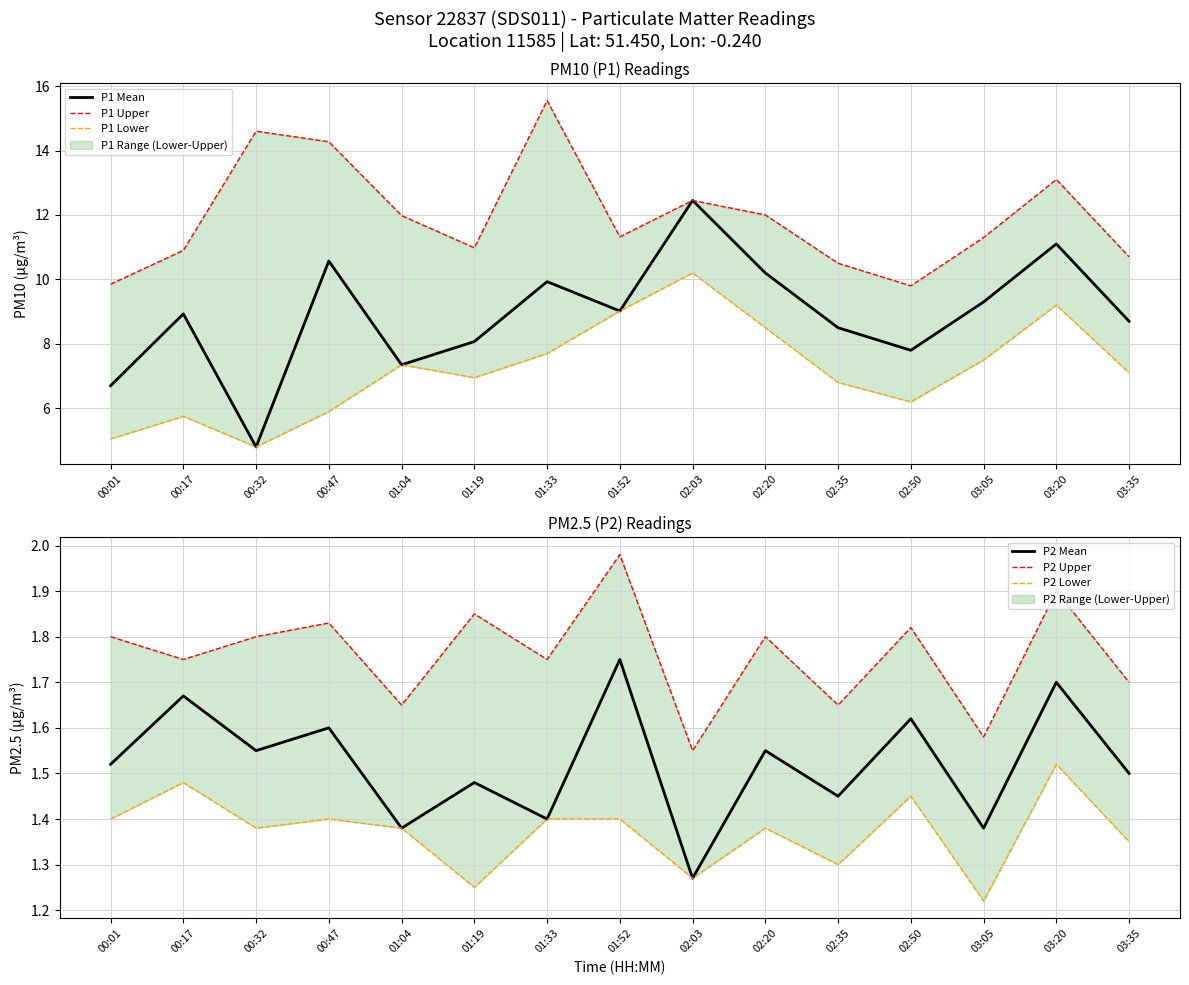

The P1 Upper series shows 2.9 at 00:01. True or false?

False